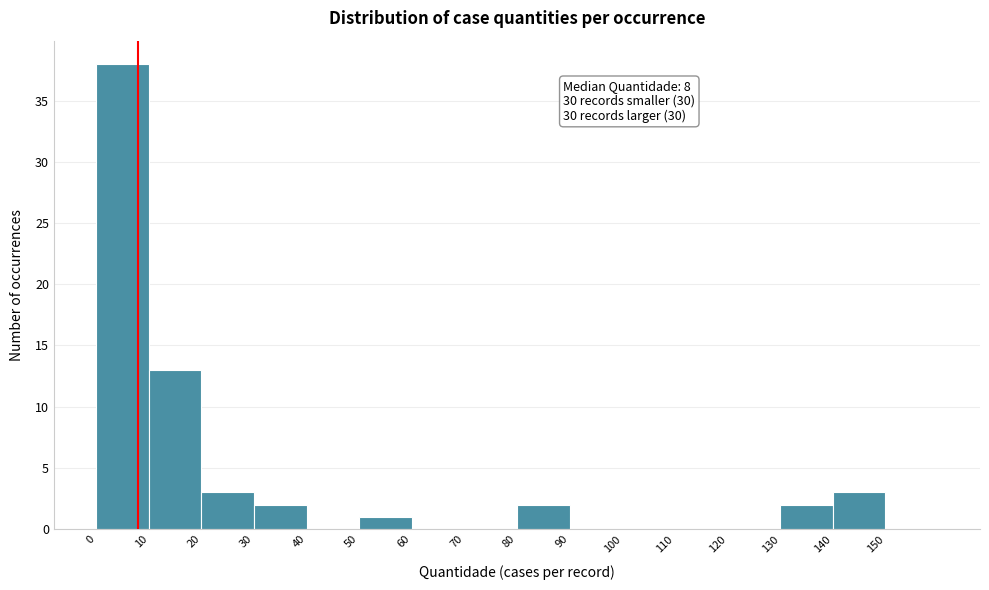

Over which range of the x-axis is the bar tallest?

0 to 10